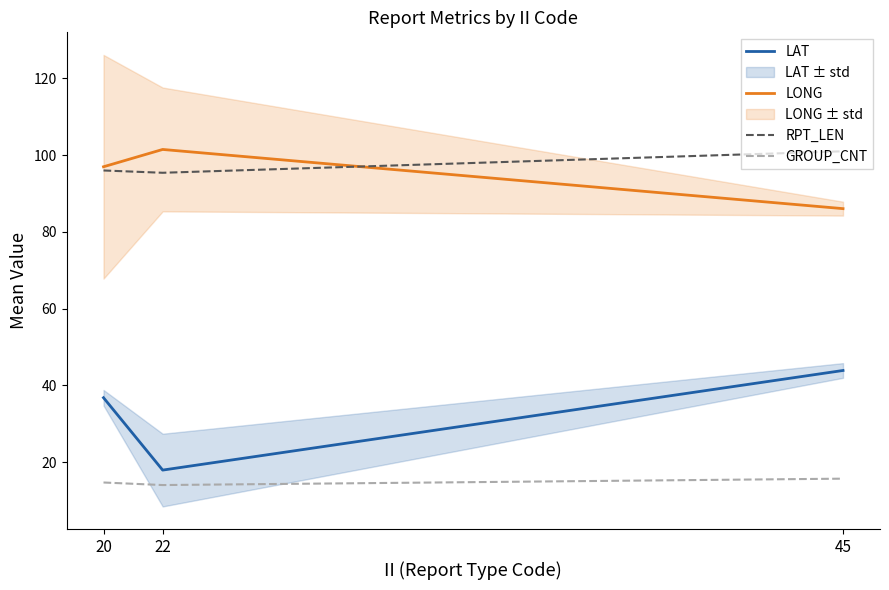

How many values in the LAT series are below 36?

1